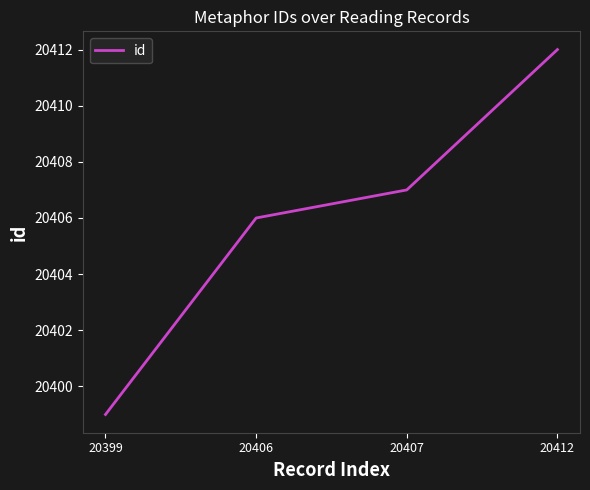

List the labels in order of value, smallest first.

20399, 20406, 20407, 20412